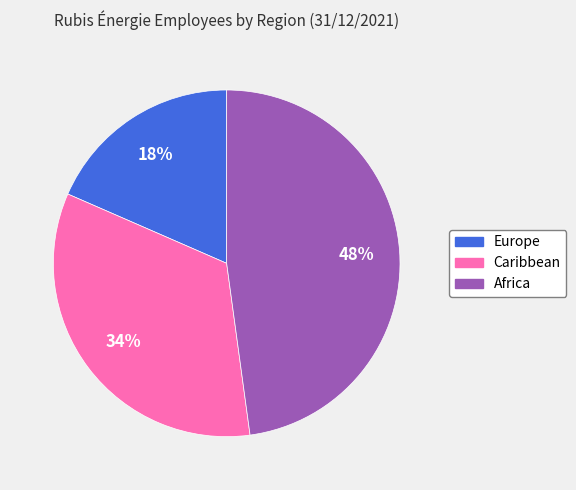

To the nearest percent, what is the difference between the Caribbean and Africa slice percentages?

14%